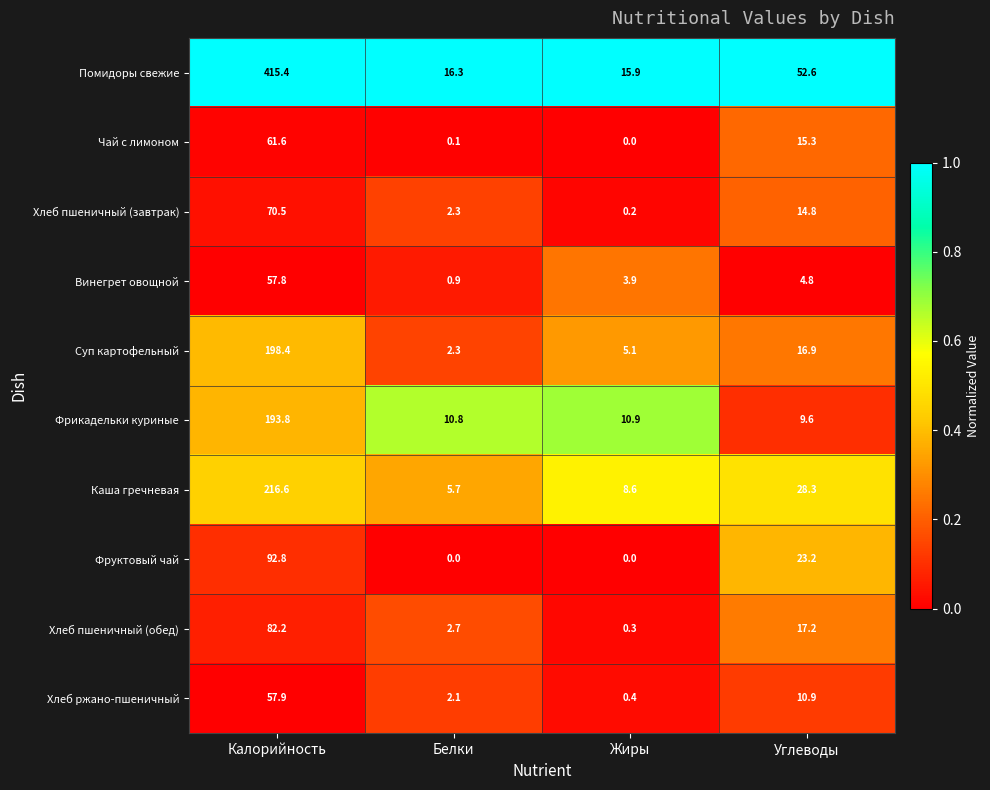

What is the average value of the Хлеб ржано-пшеничный series?

17.8